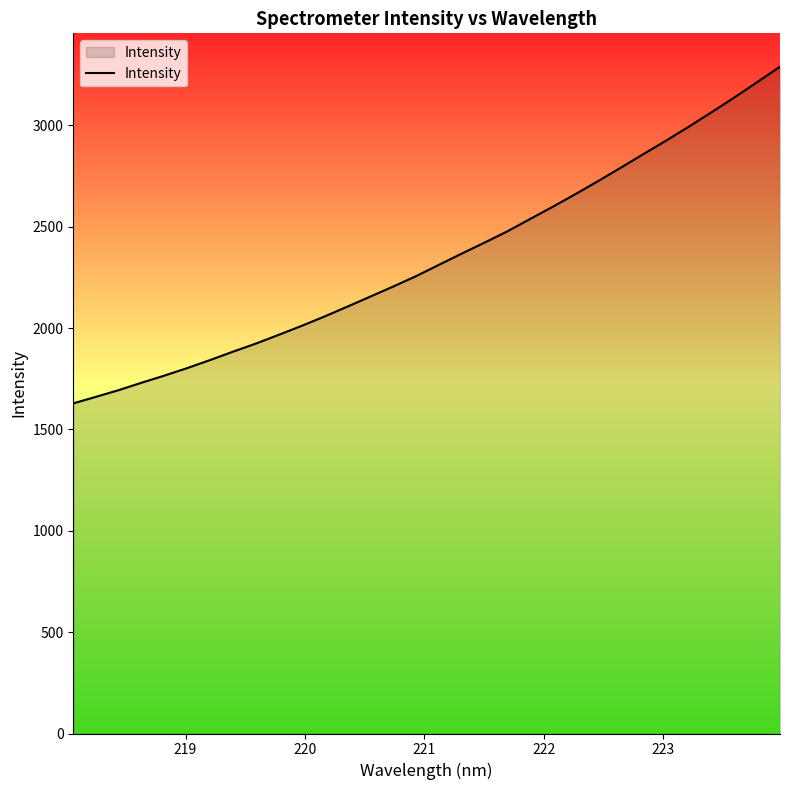

What is the difference between the maximum and minimum values?

1661.0